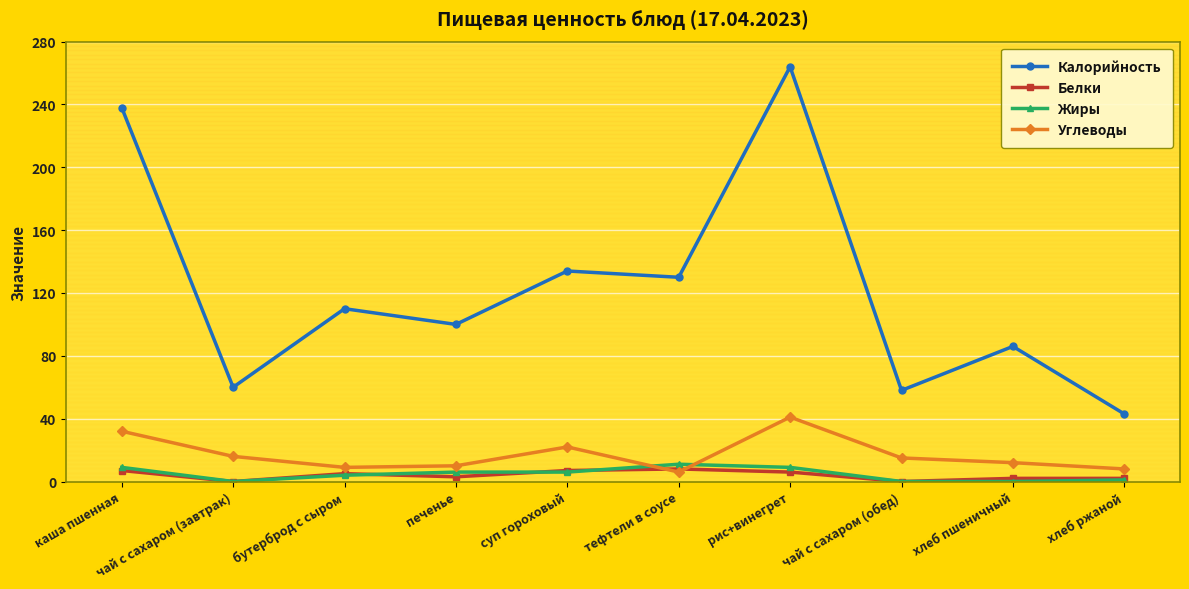

True or false: Белки and Калорийность cross at least once.

False